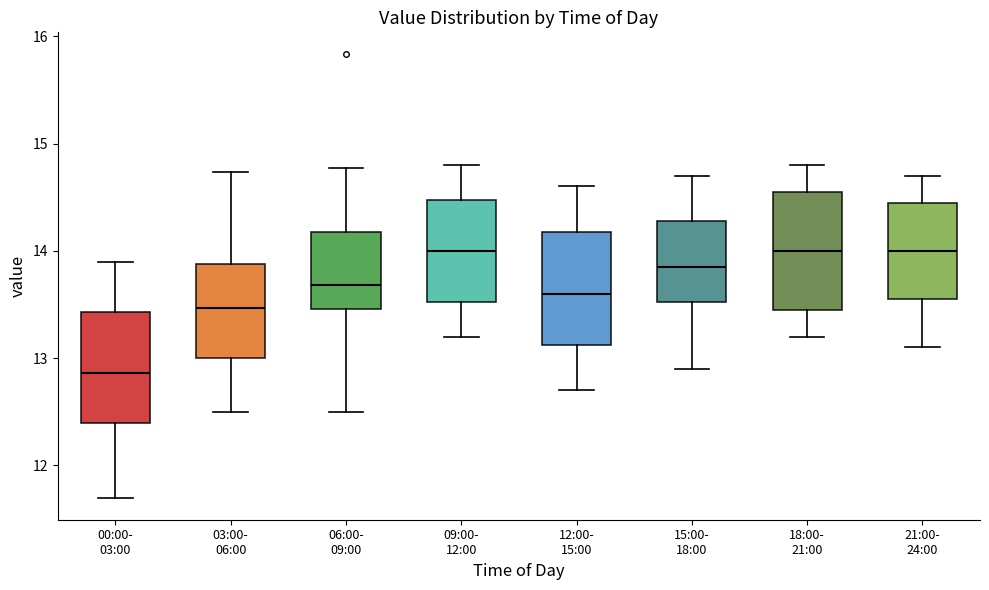

Reading left to right, transcribe this box plot: for each box, give where its median line is, the range the box spans, and where its two whiskers end, as read against the y-axis. The values are not printed on the chart, so give them approximately, as read against the axis.

00:00- 03:00: median 12.9, box 12.4 to 13.4, whiskers 11.7 to 13.9
03:00- 06:00: median 13.5, box 13.0 to 13.9, whiskers 12.5 to 14.7
06:00- 09:00: median 13.7, box 13.5 to 14.2, whiskers 12.5 to 14.8
09:00- 12:00: median 14.0, box 13.5 to 14.5, whiskers 13.2 to 14.8
12:00- 15:00: median 13.6, box 13.1 to 14.2, whiskers 12.7 to 14.6
15:00- 18:00: median 13.9, box 13.5 to 14.3, whiskers 12.9 to 14.7
18:00- 21:00: median 14.0, box 13.5 to 14.6, whiskers 13.2 to 14.8
21:00- 24:00: median 14.0, box 13.6 to 14.5, whiskers 13.1 to 14.7